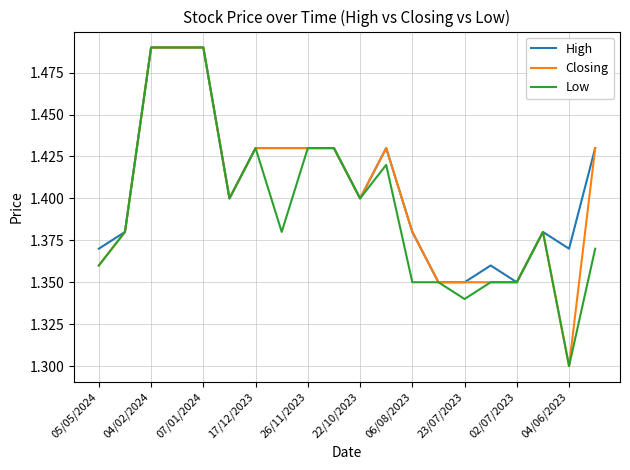

True or false: High and Low cross at least once.

False